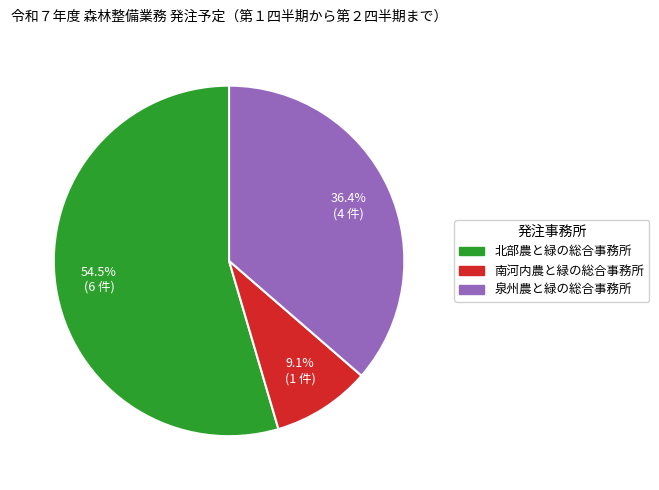

Combined, what portion of the pie is 泉州農と緑の総合事務所 and 南河内農と緑の総合事務所?

45.5%